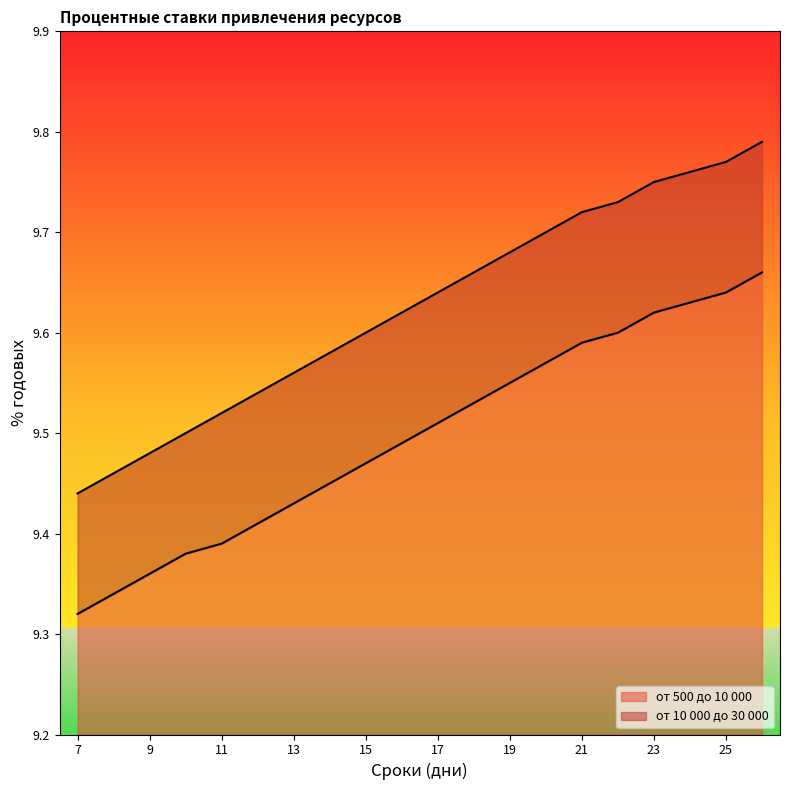

Read the от 500 до 10 000 value at 7.

9.3